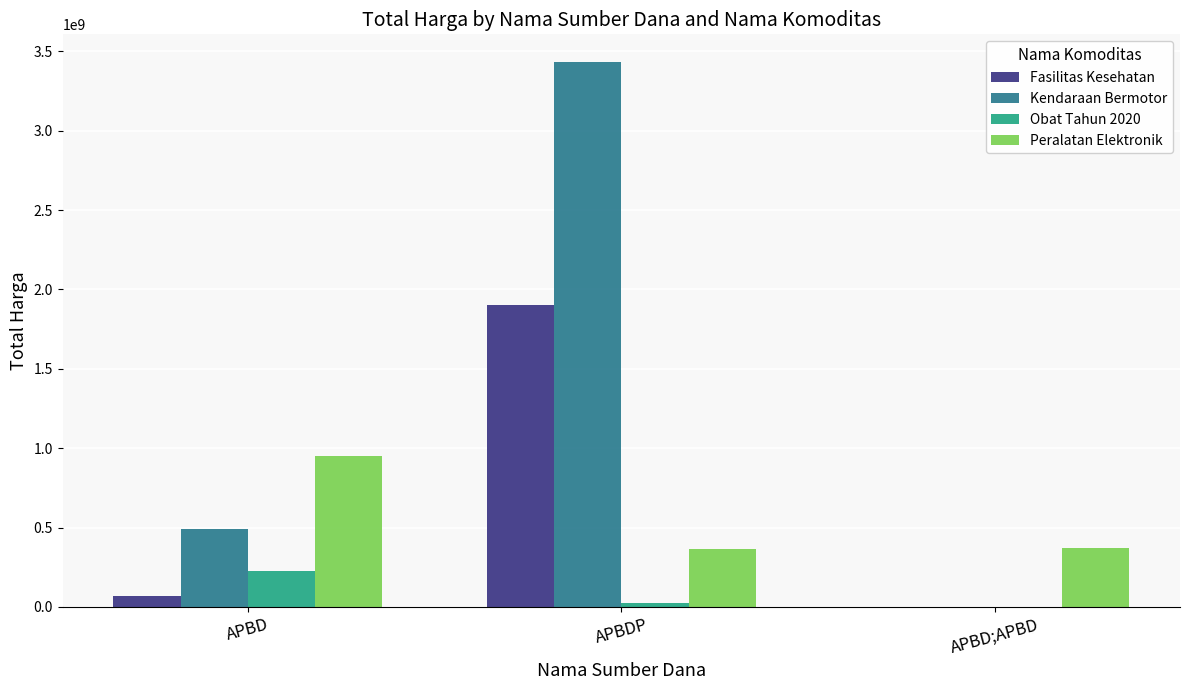

True or false: Kendaraan Bermotor has a value of 0 at APBD;APBD.

True